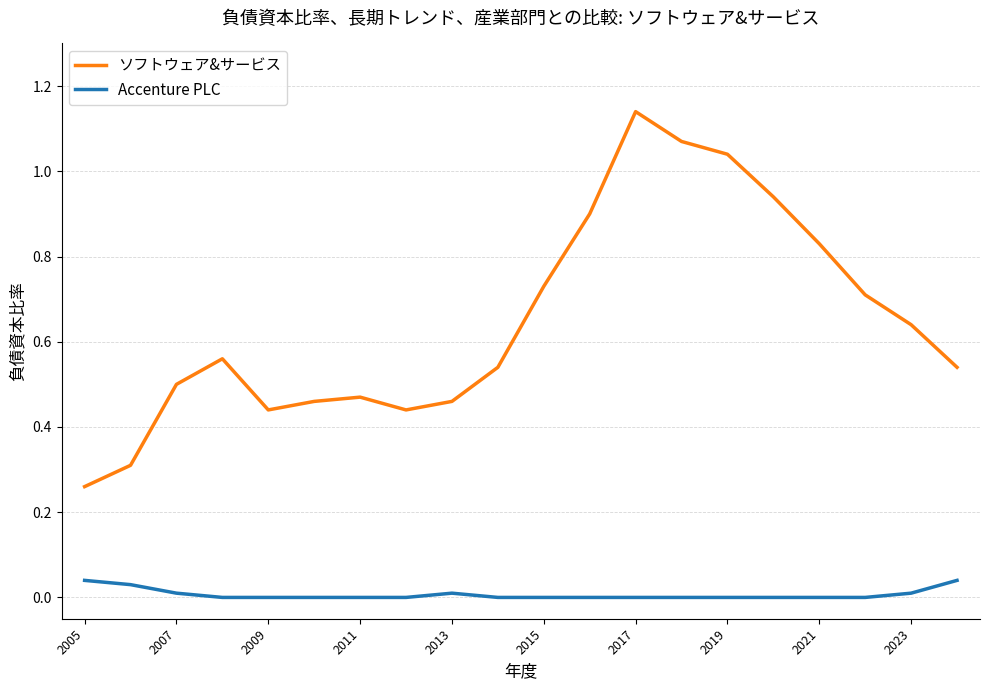

True or false: Accenture PLC and ソフトウェア&サービス cross at least once.

False